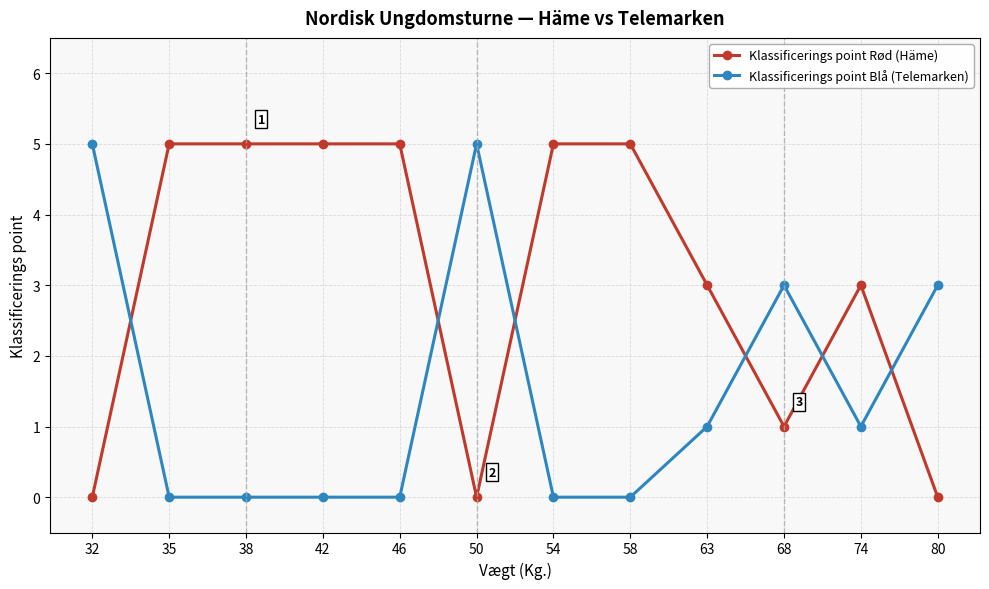

What is the difference between the highest and lowest values at 58?

5